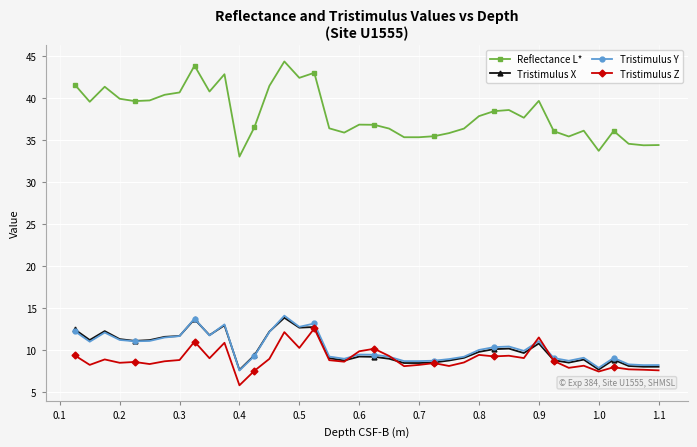

True or false: Reflectance L* and Tristimulus X cross at least once.

False